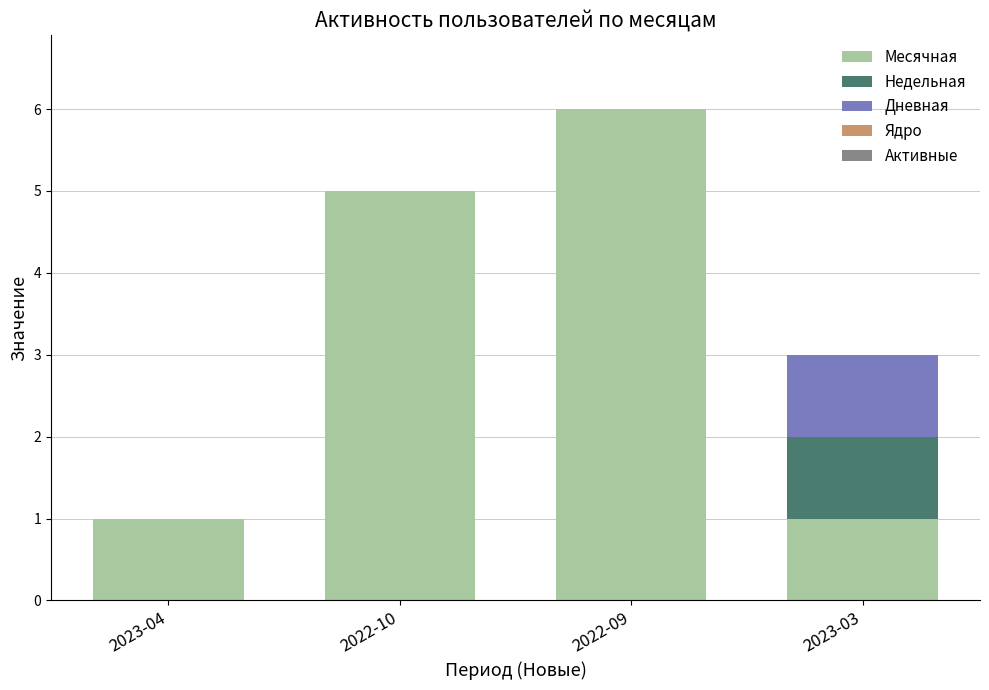

What is the total value across all series at 2022-09?

6